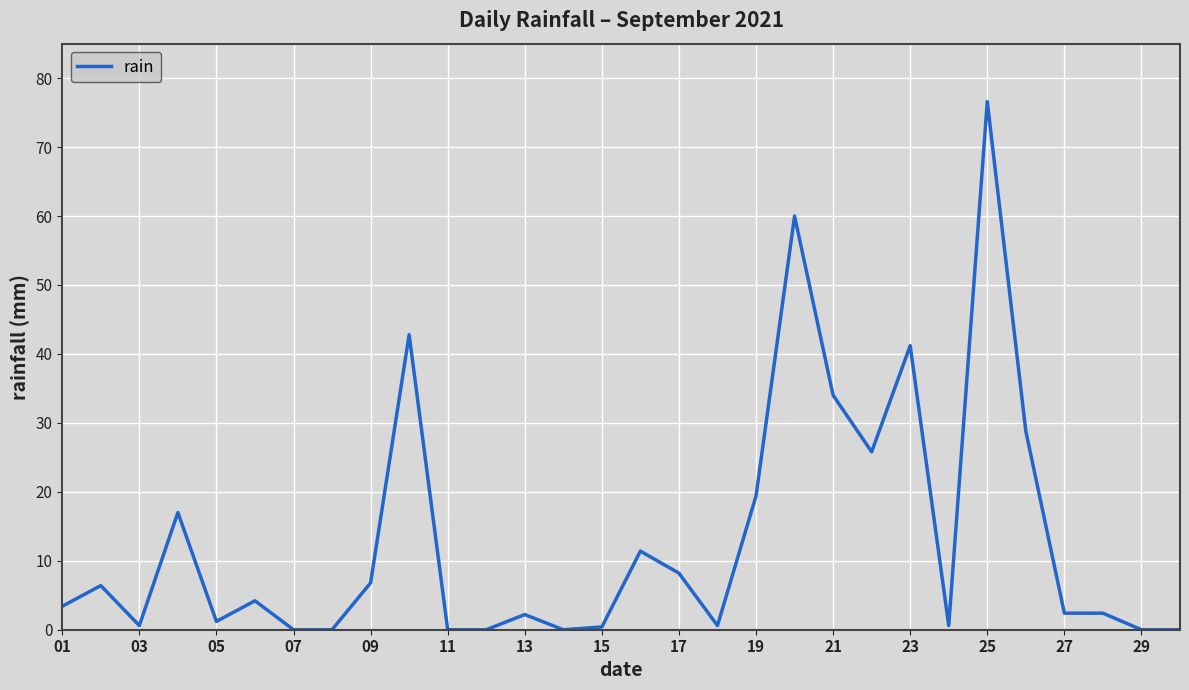

What is the maximum value shown in the chart?

76.6